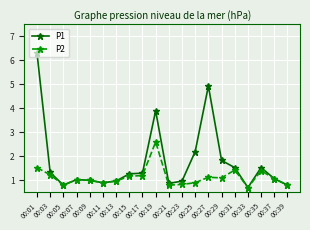

What is the maximum value shown in the chart?

6.3